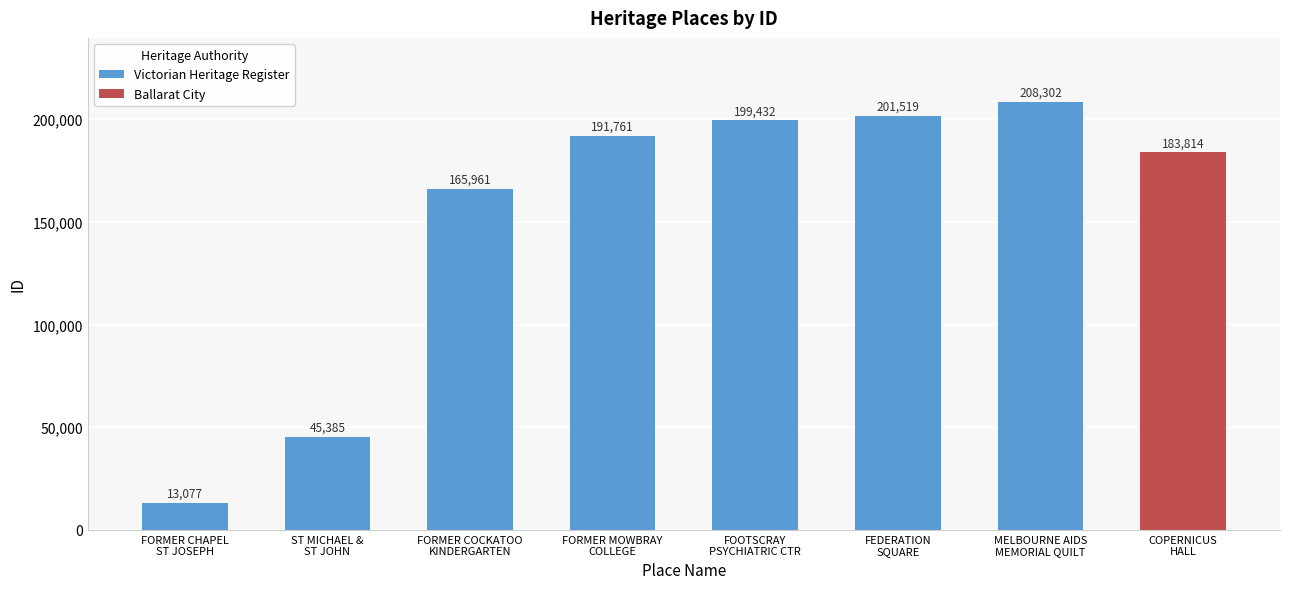

What value does the data have at FORMER CHAPEL
ST JOSEPH?

13077